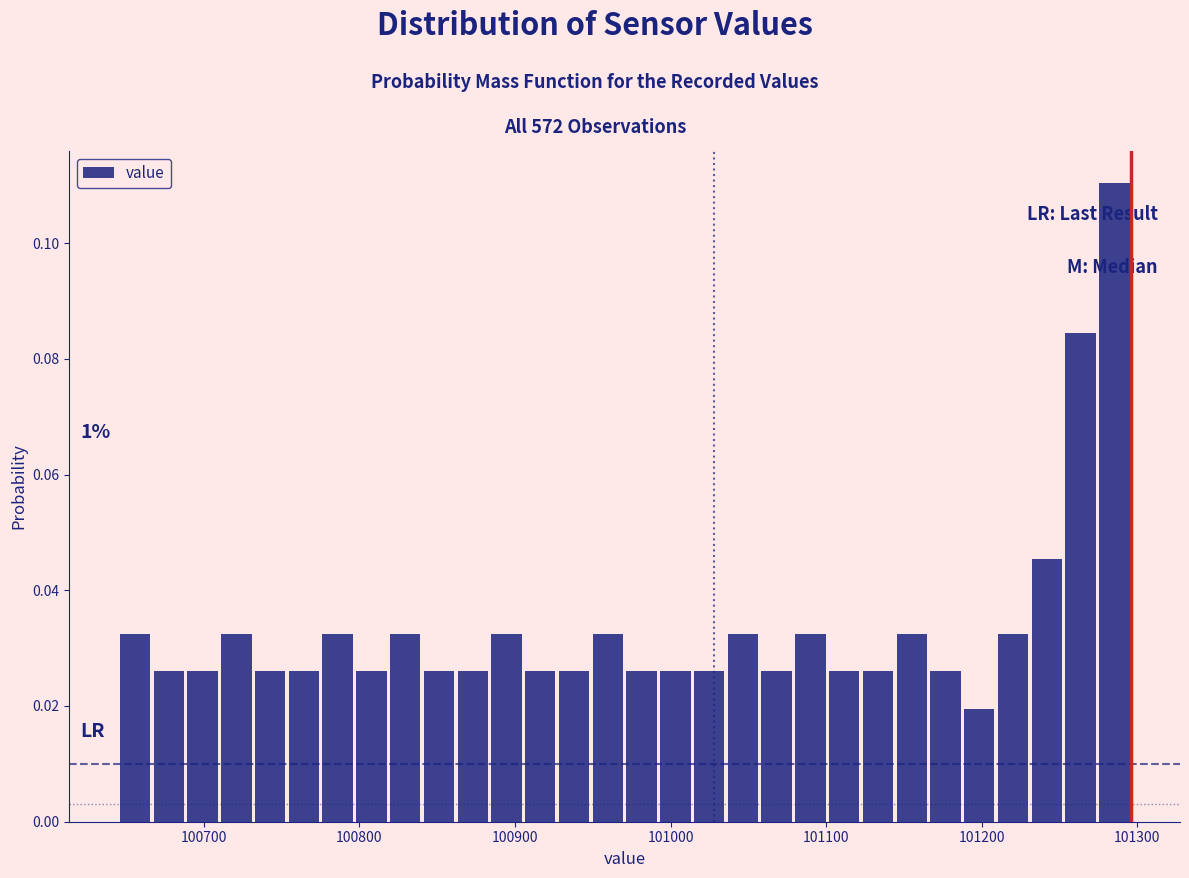

Read against the x-axis, roughly where is the centre of the tallest bar?

101290